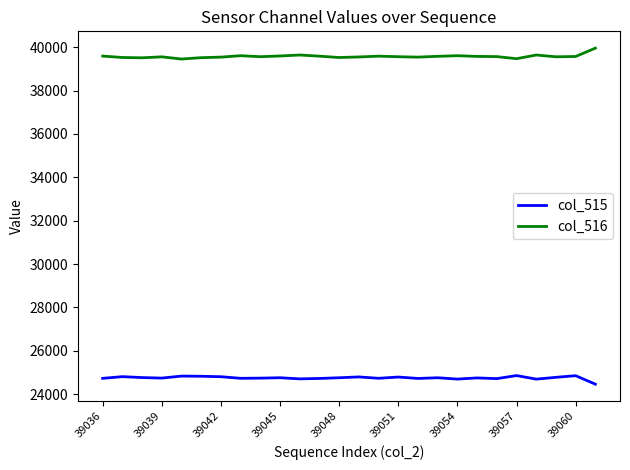

True or false: col_516 and col_515 intersect in this chart.

False